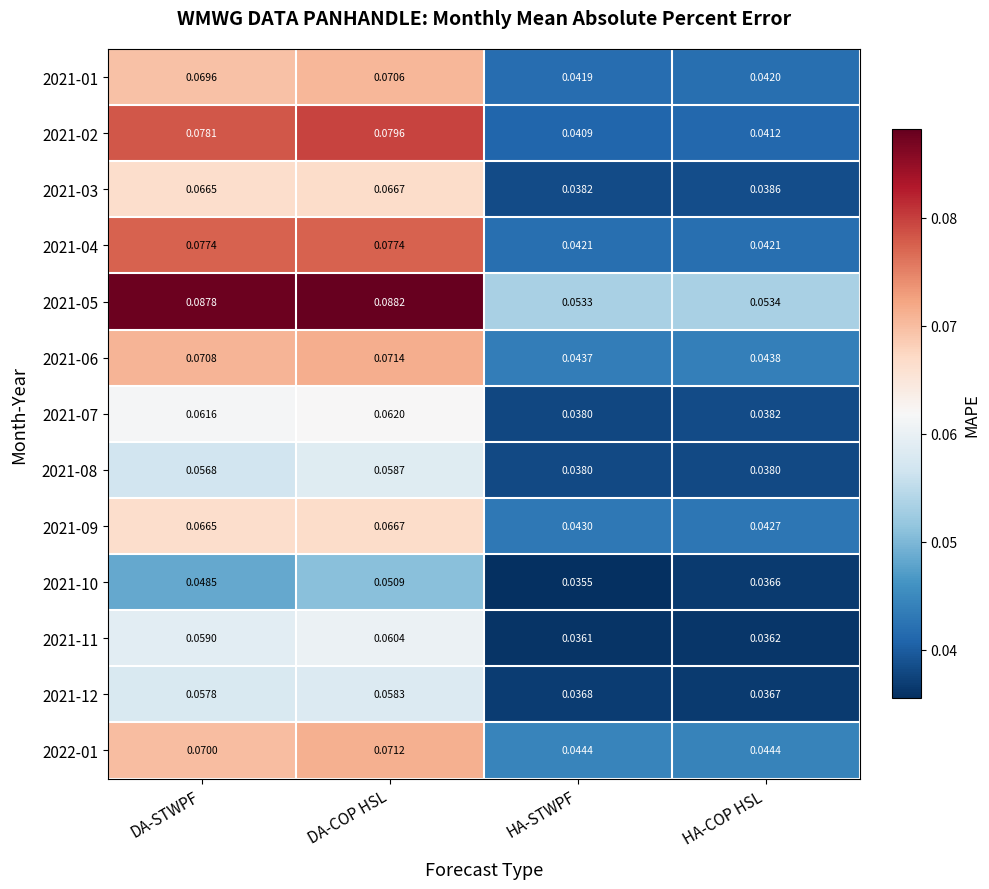

Where is 2021-03 nearest to the value 0?

HA-STWPF